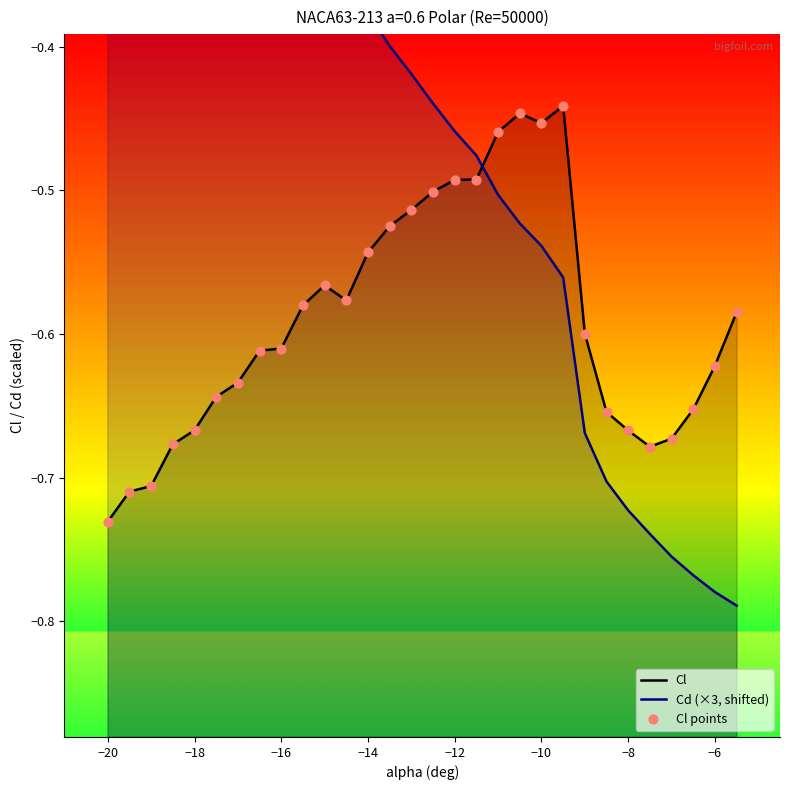

Which series contains the lowest Y value?

Cd (×3, shifted)